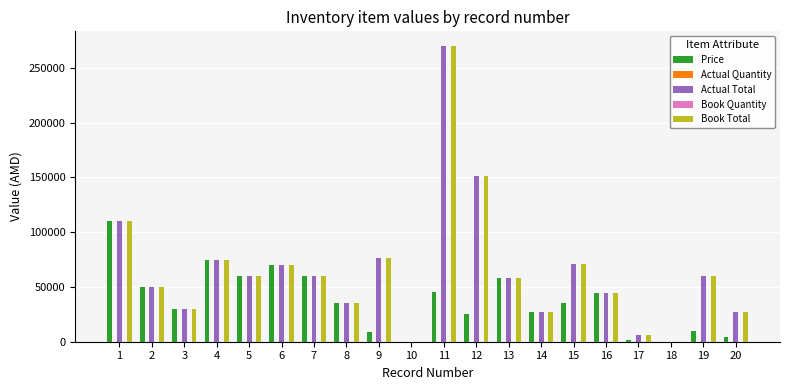

Between 1 and 9, which series saw the biggest shift?

Price